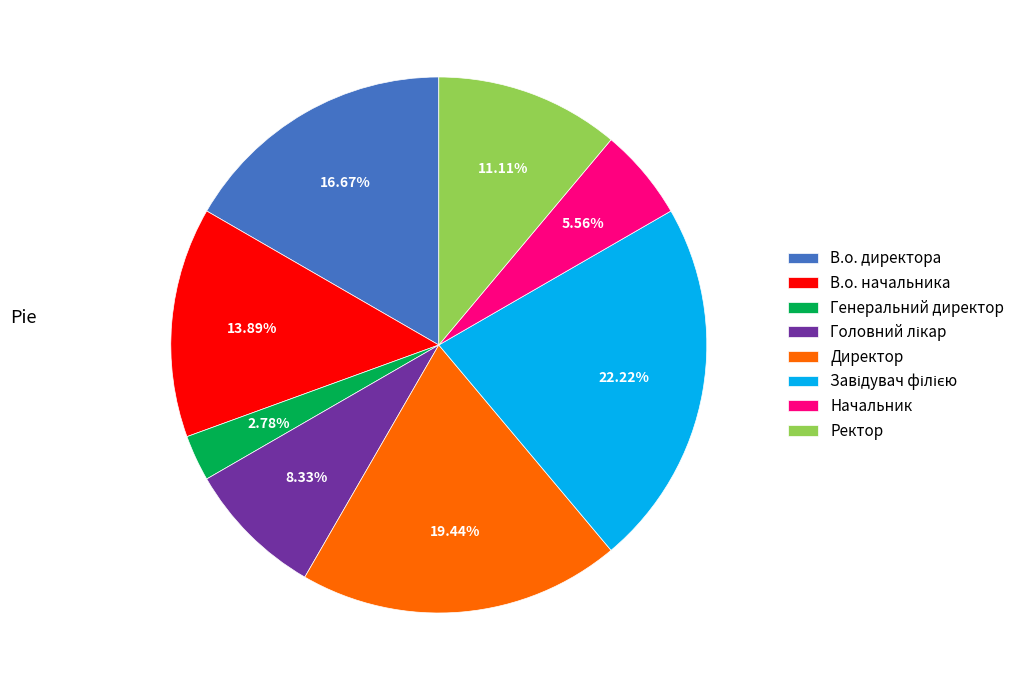

What is the total percentage of В.о. директора and В.о. начальника?

30.6%